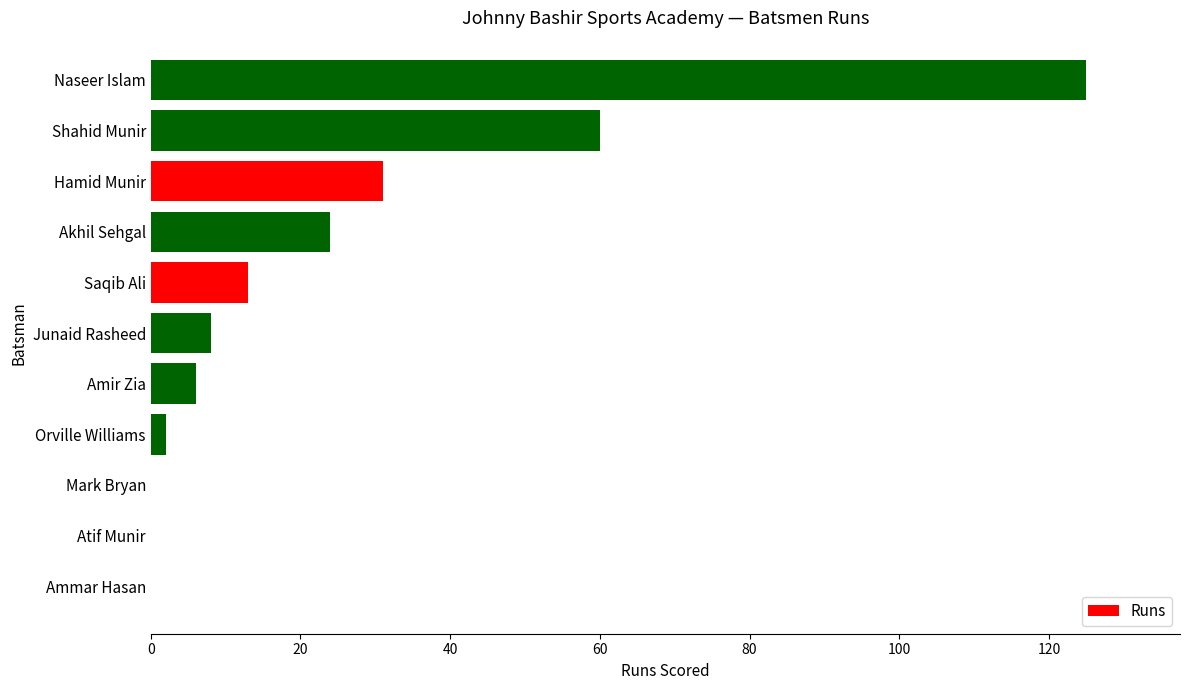

Which category has the highest value across all series?

Naseer Islam